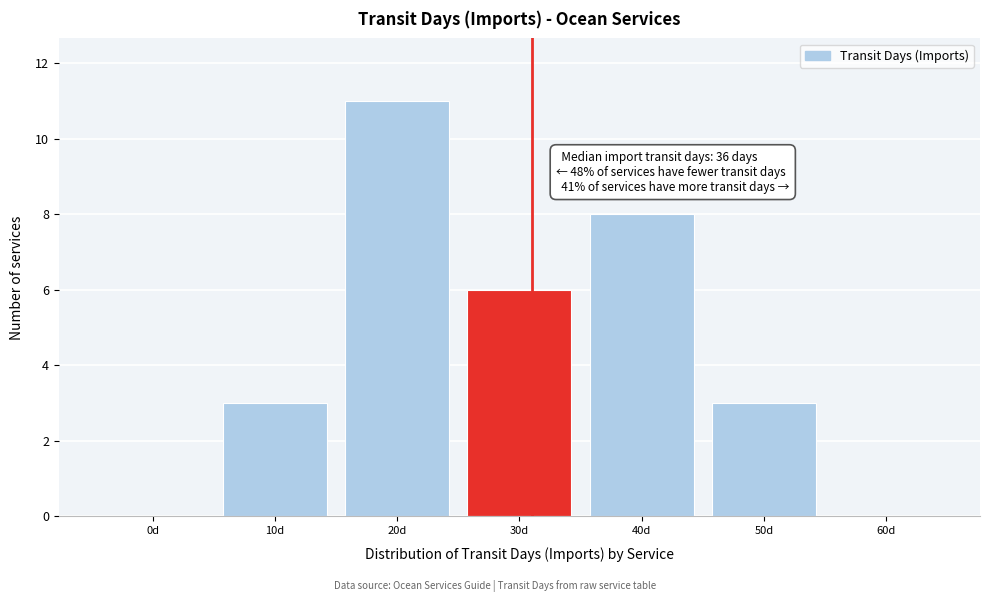

Reading right to left, transcribe all the data shown in this chart.

60d=0	50d=3	40d=8	30d=6	20d=11	10d=3	0d=0